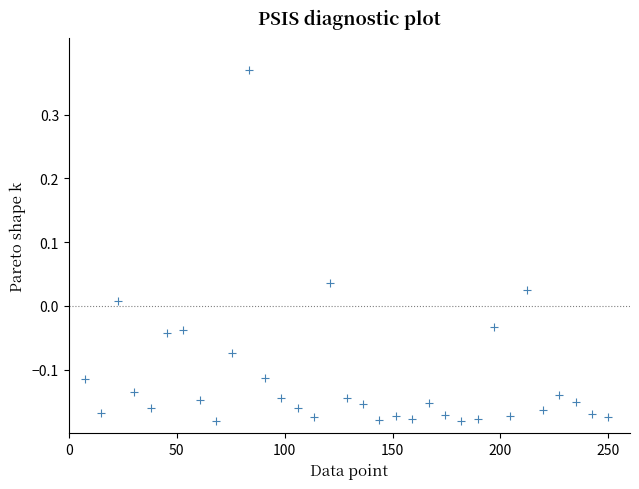

What is the range of X values (max minus min)?

242.4